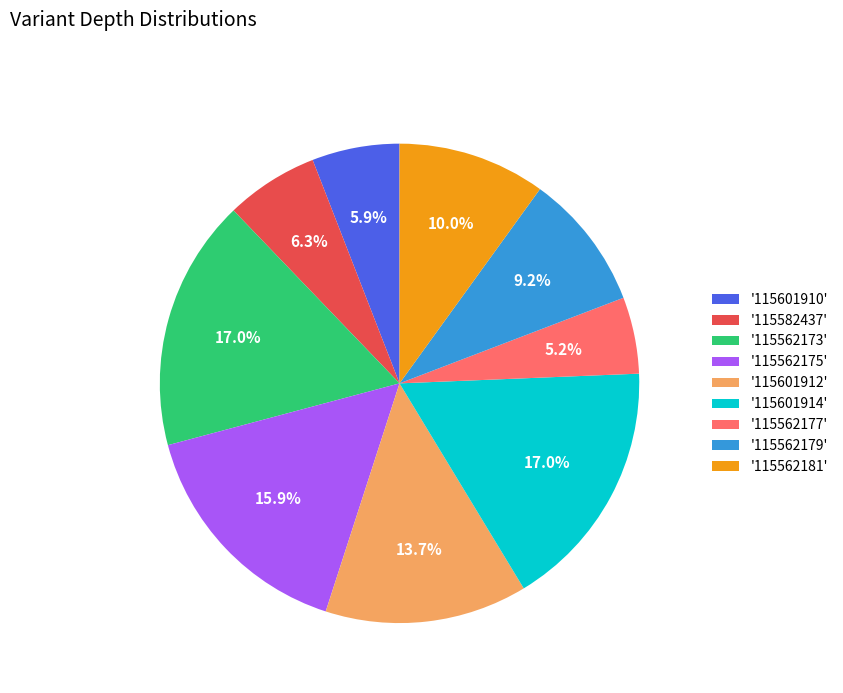

Which slice is the smallest?

'115562177'